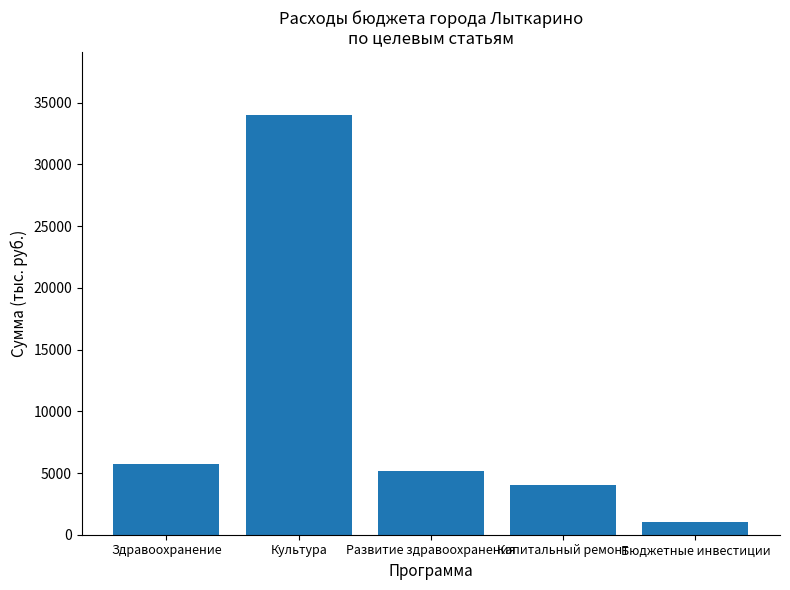

Rank the categories by value from highest to lowest.

Культура, Здравоохранение, Развитие здравоохранения, Капитальный ремонт, Бюджетные инвестиции